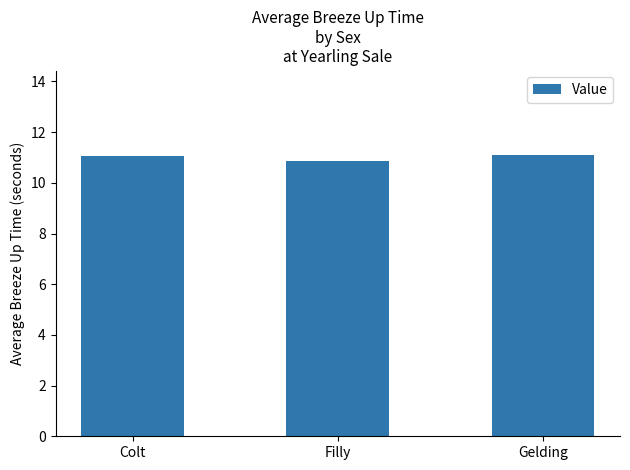

What is the greatest value displayed?

11.1